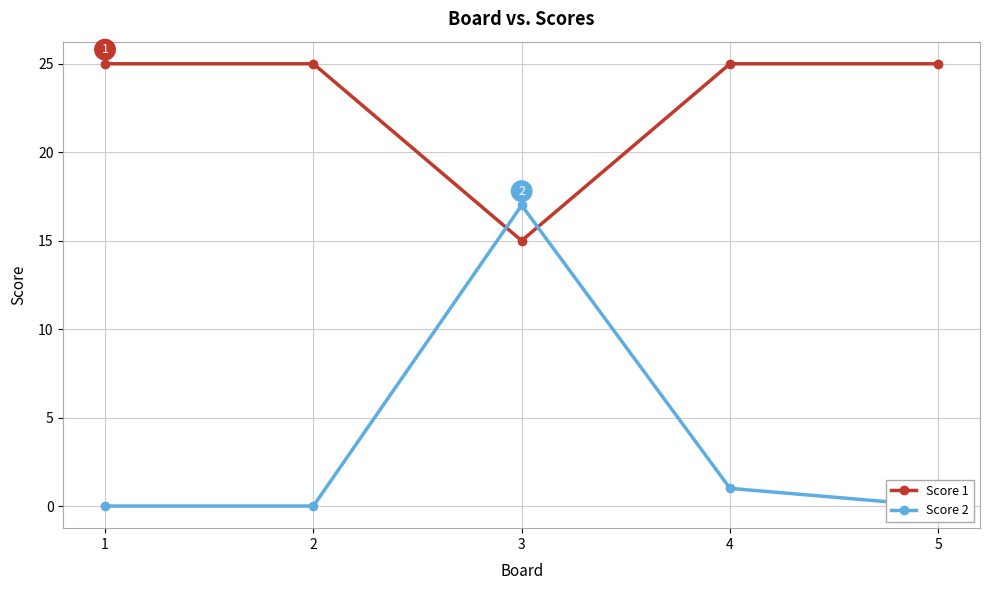

How many lines are shown in the chart?

2